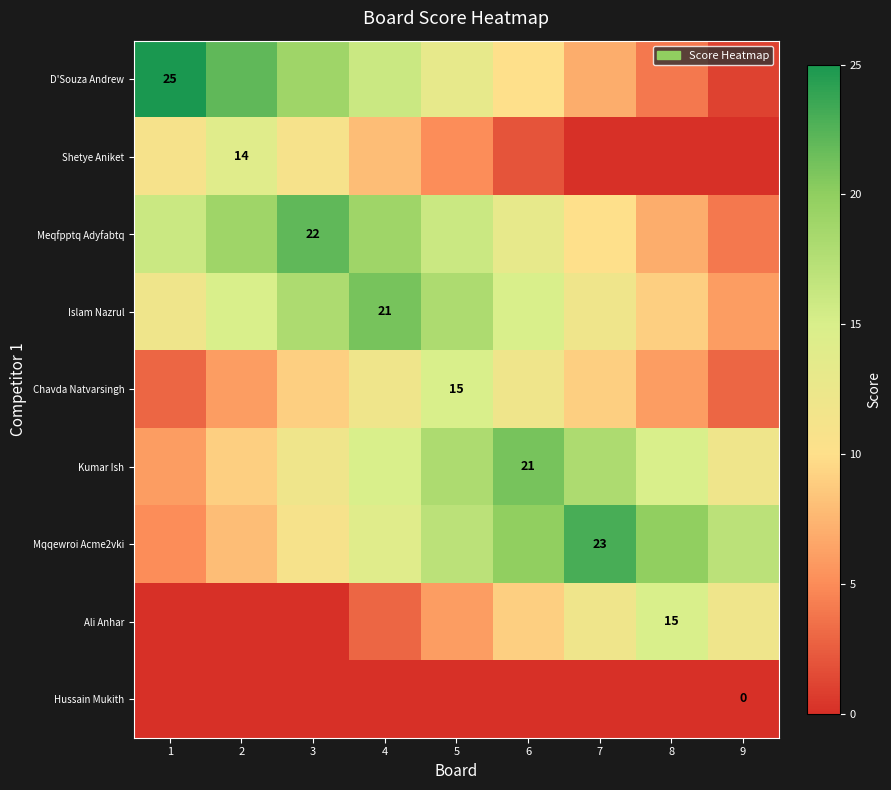

At which category is the sum across all series the highest?

4